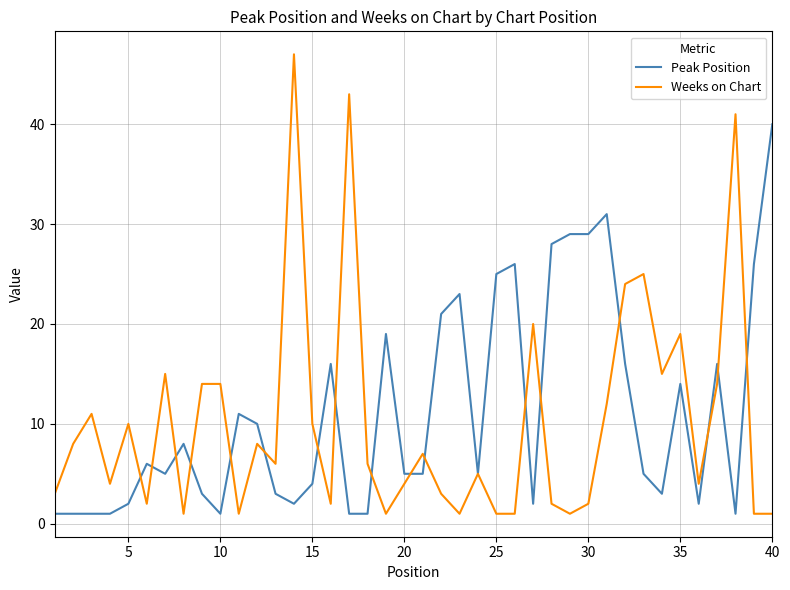

What is the maximum value for Peak Position?

40